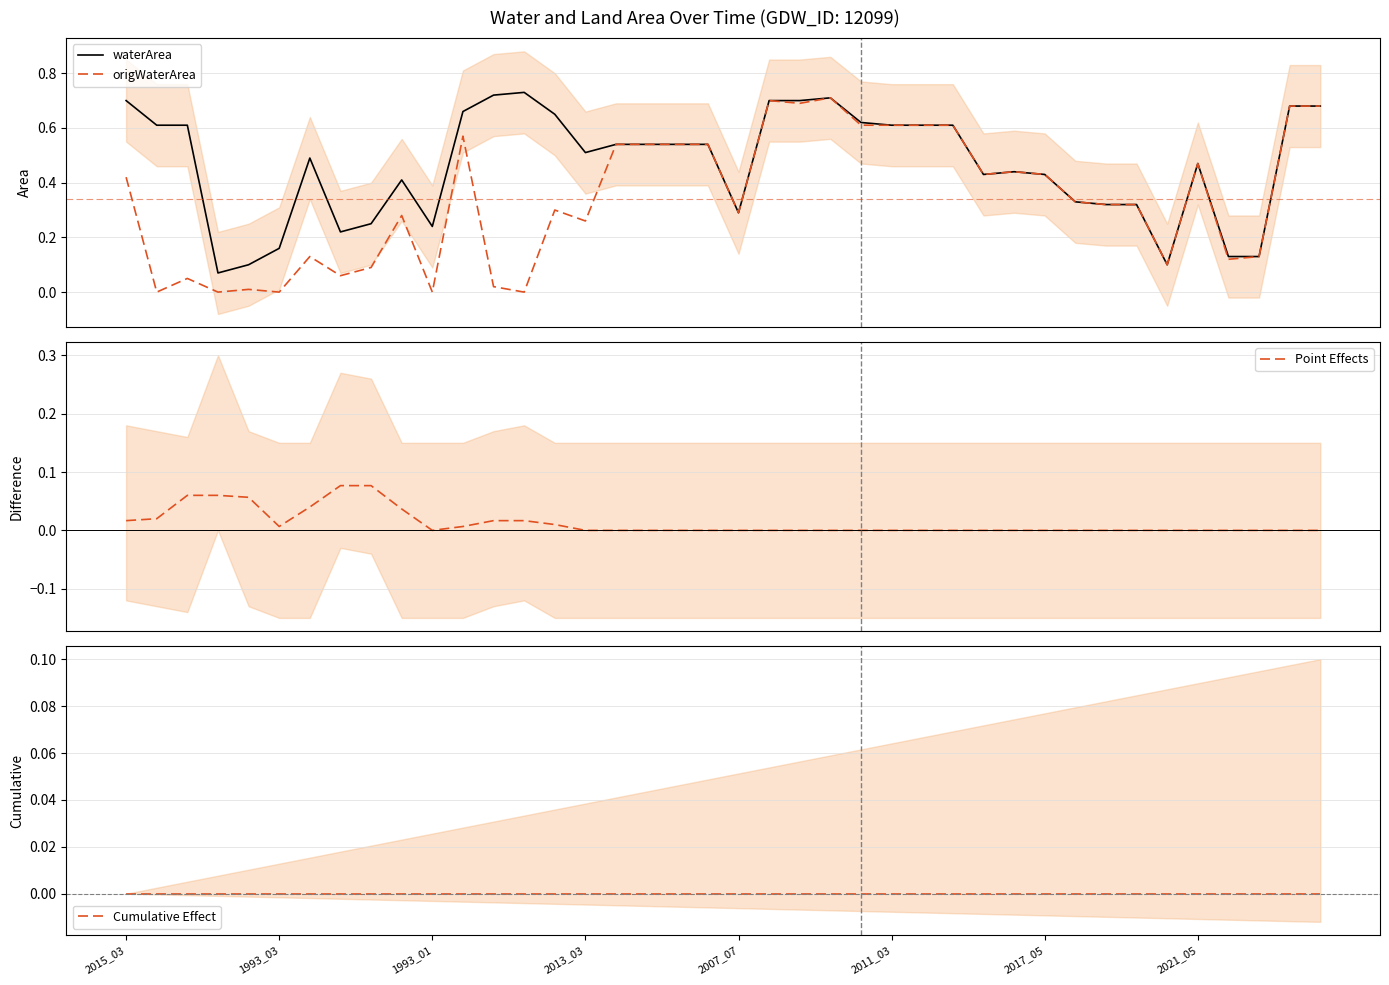

Rank the categories by Cumulative Effect value from lowest to highest.

2015_03, 1993_03, 1993_01, 2013_03, 2007_07, 2011_03, 2017_05, 2021_05, 8, 9, 10, 11, 12, 13, 14, 15, 16, 17, 18, 19, 20, 21, 22, 23, 24, 25, 26, 27, 28, 29, 30, 31, 32, 33, 34, 35, 36, 37, 38, 39